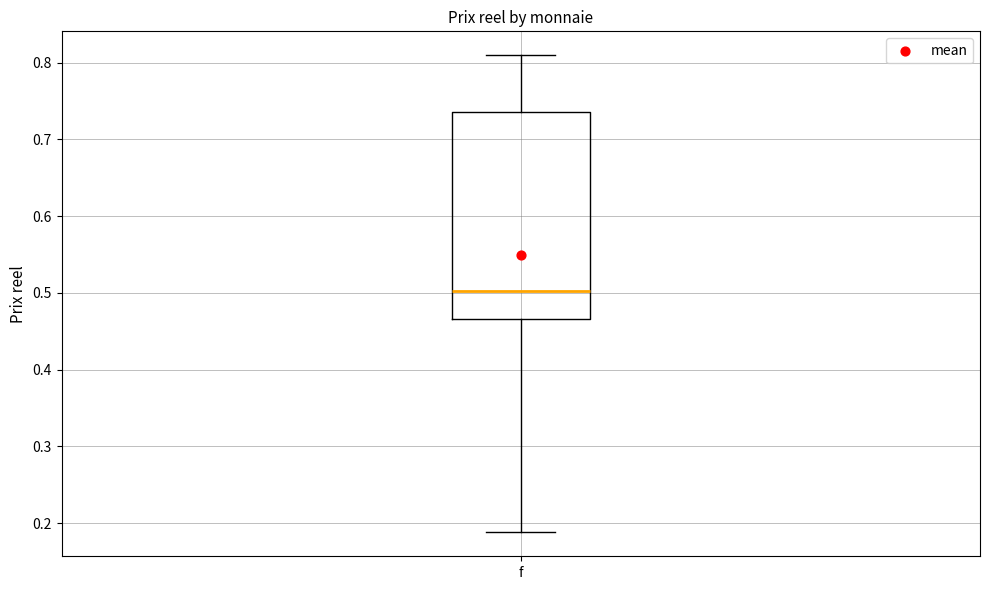

Transcribe this box plot: give where the median line is, the range the box spans, and where the two whiskers end, as read against the y-axis. The values are not printed on the chart, so give them approximately, as read against the axis.

median 0.50, box 0.47 to 0.74, whiskers 0.19 to 0.81